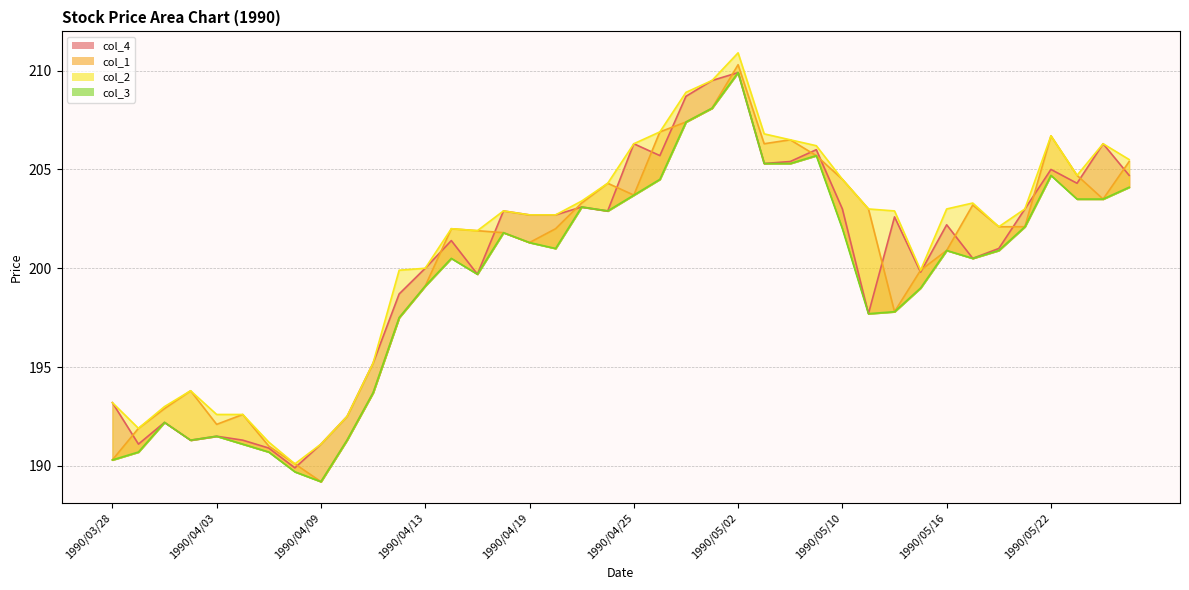

True or false: col_3 and col_4 cross at least once.

False